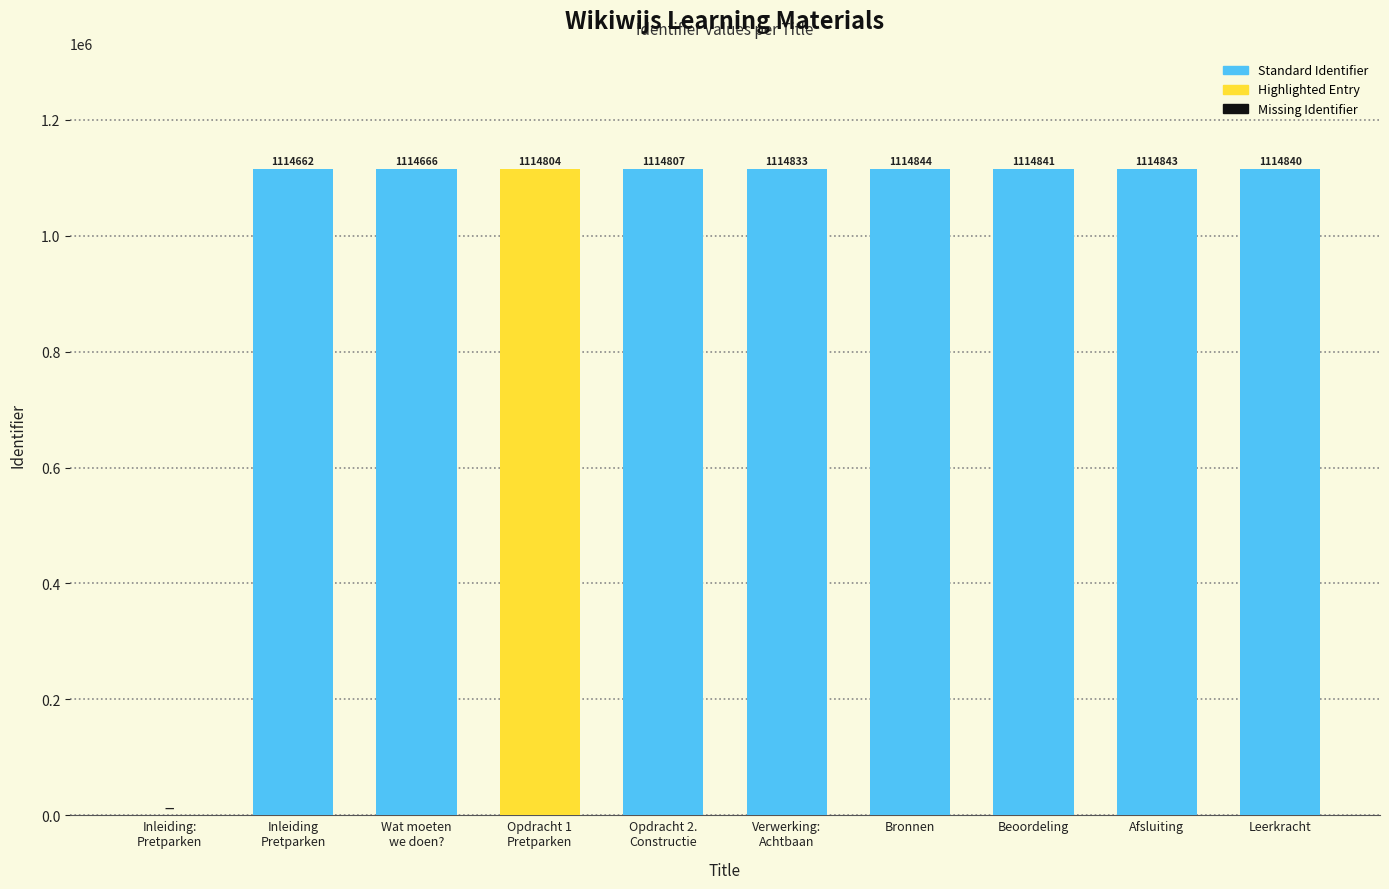

Are the bars horizontal?

No